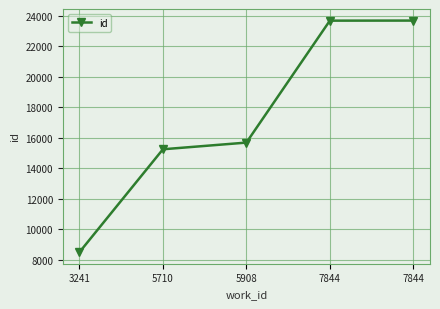

Does the chart have visible grid lines?

Yes